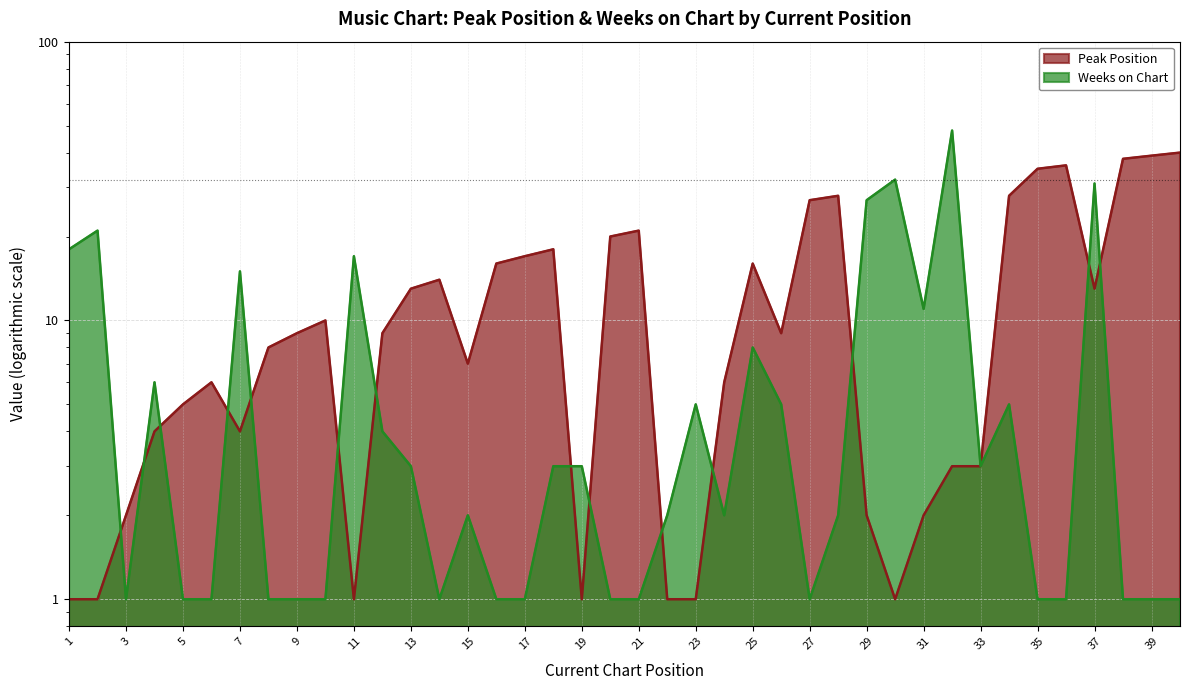

Which series has the largest range (max minus min)?

Weeks on Chart